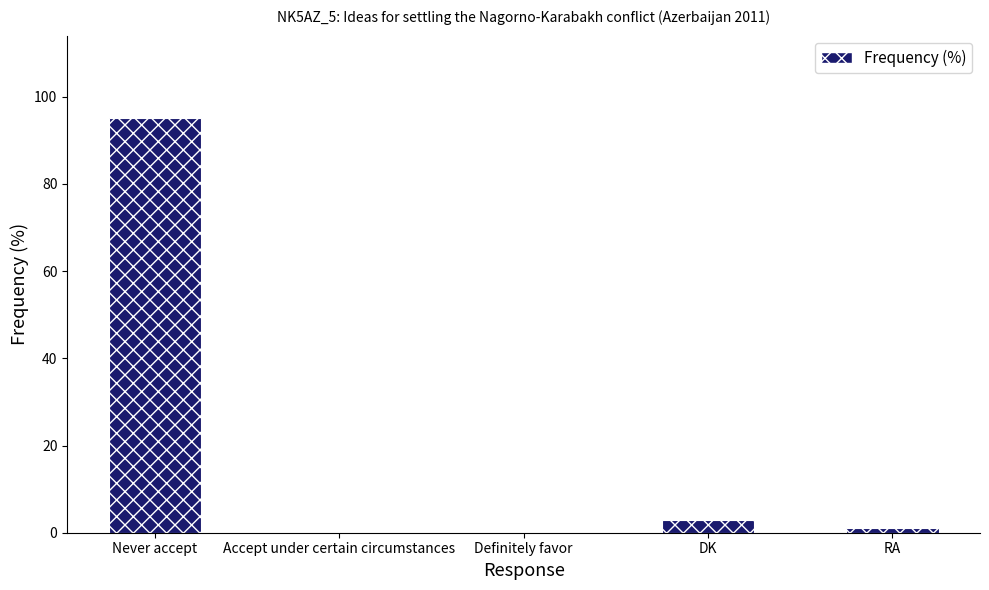

Reading left to right, transcribe all the data shown in this chart.

95	0	0	3	1